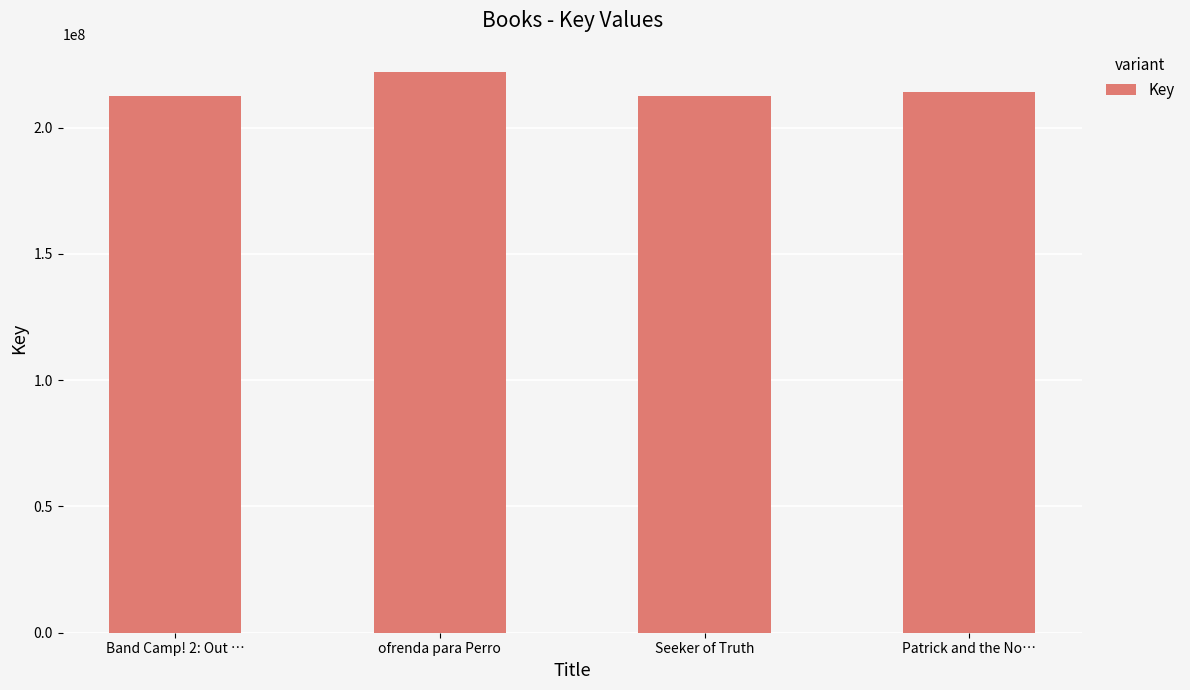

What is the difference between the maximum and second lowest values?

9680216